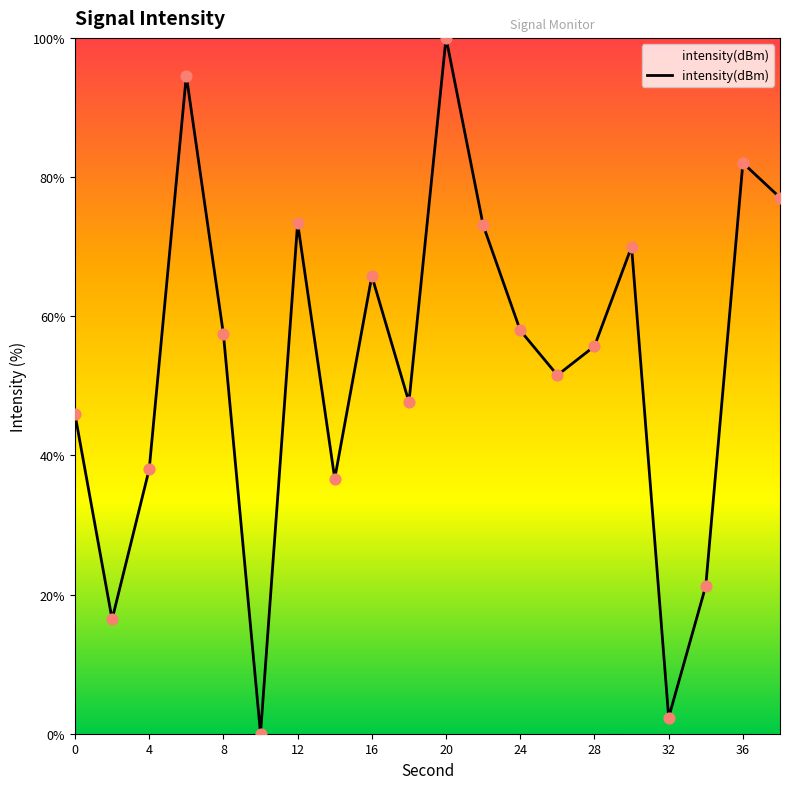

What is the maximum value shown in the chart?

100.0